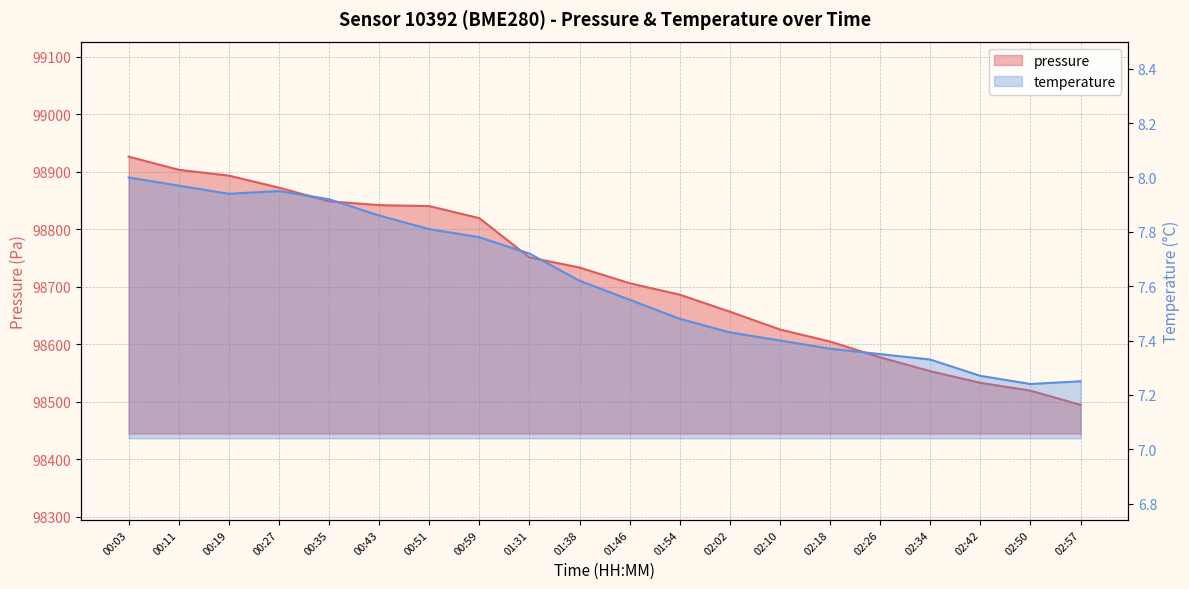

What is the sum of the pressure values at 00:03 and 01:46?

197632.4